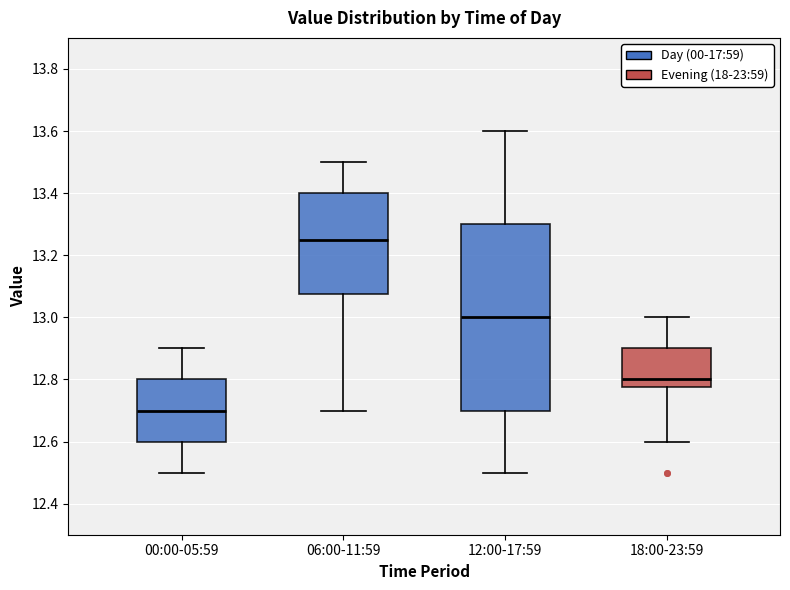

Where is the lower edge of the box for 18:00-23:59 on the y-axis? The values are not printed on the chart, so give them approximately, as read against the axis.

12.78